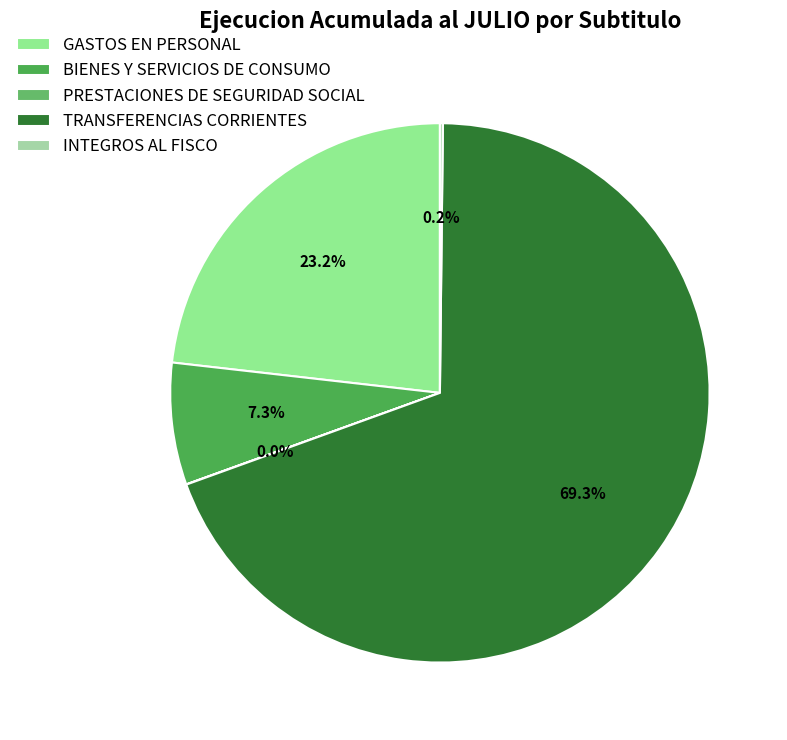

Which has a higher value, INTEGROS AL FISCO or PRESTACIONES DE SEGURIDAD SOCIAL?

INTEGROS AL FISCO